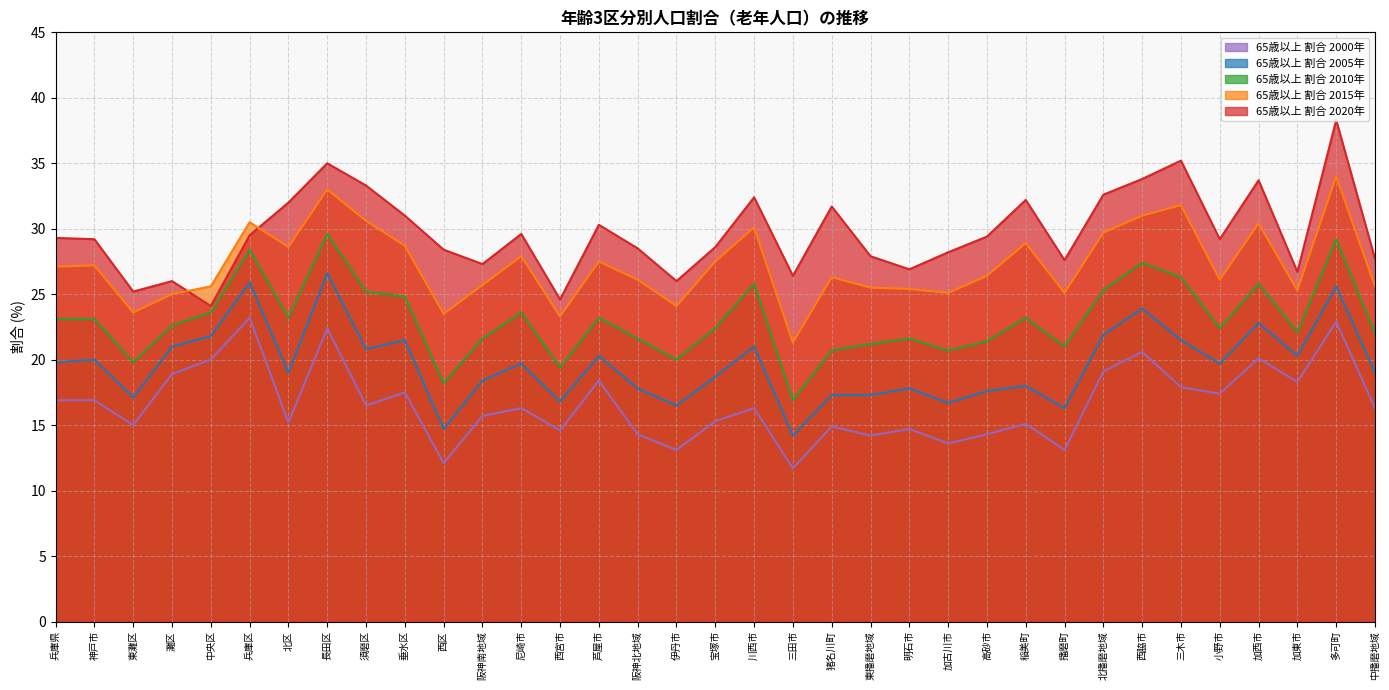

What is the total value across all series at 神戸市?

116.4